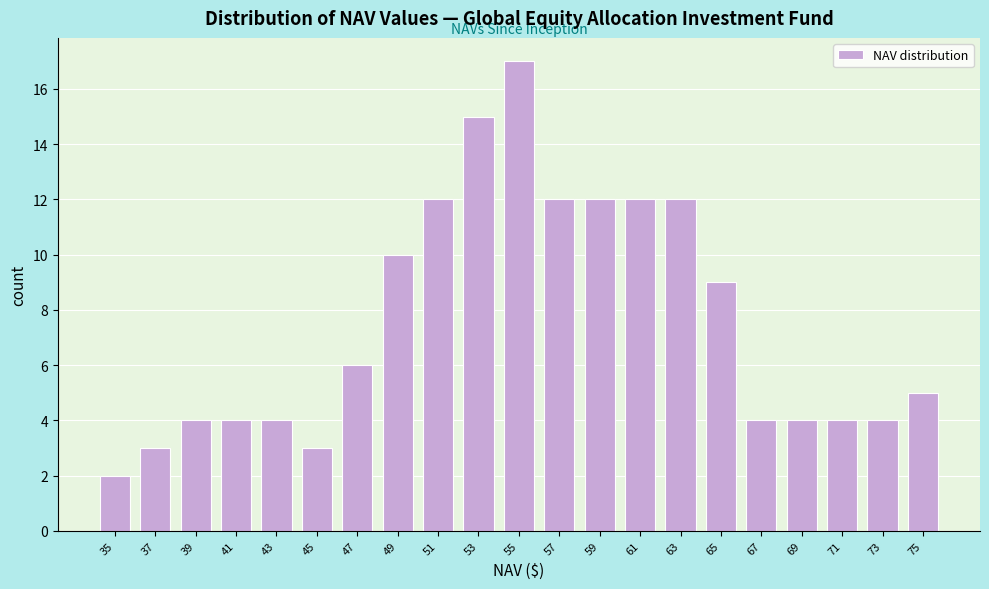

Which range on the x-axis has the tallest bar?

54 to 56